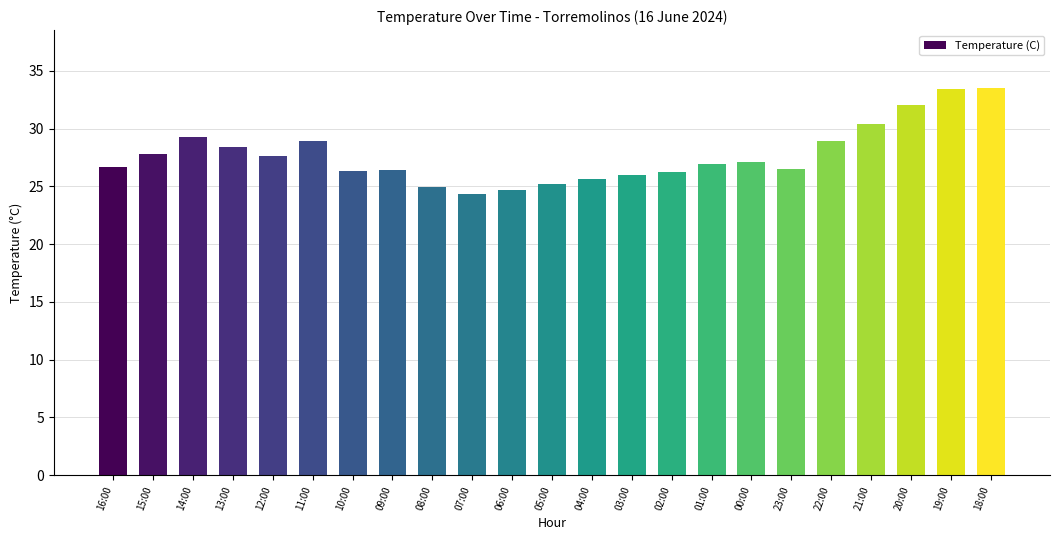

Does the chart contain any negative values?

No